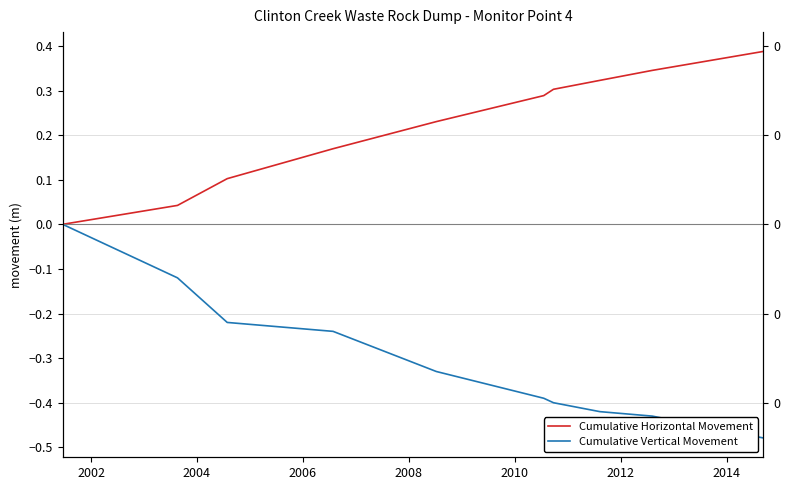

What is the value of the Cumulative Horizontal Movement point at the 6th from the left?

0.3